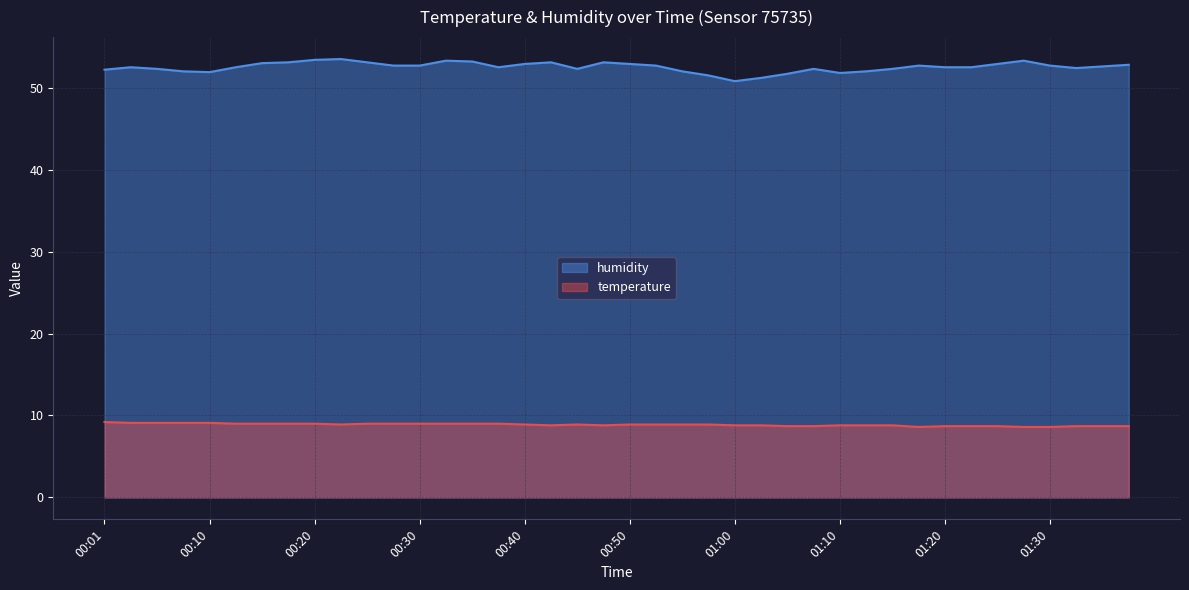

In temperature, how many points are lower than both neighbors (excluding endpoints)?

4